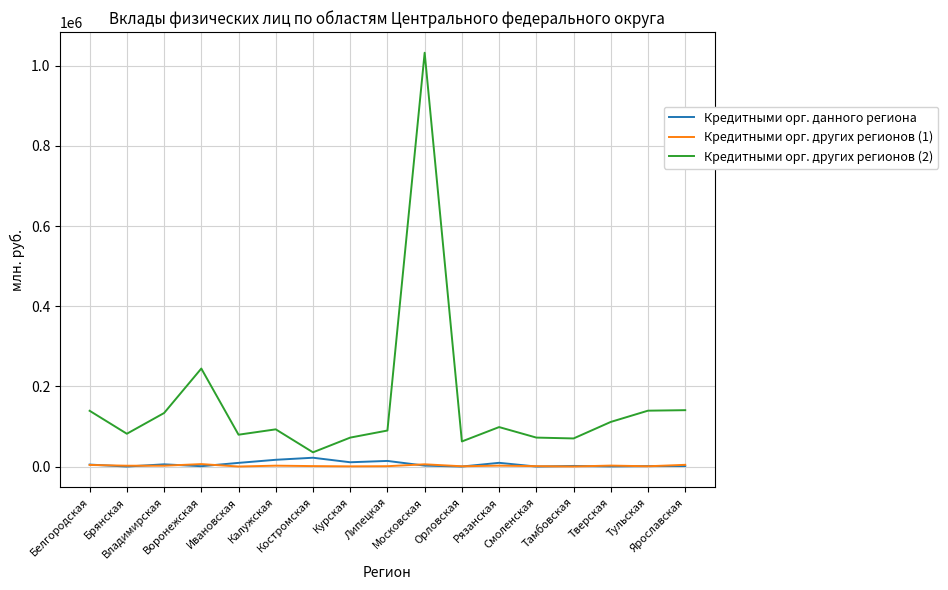

Which series has the widest spread of values?

Кредитными орг. других регионов (2)